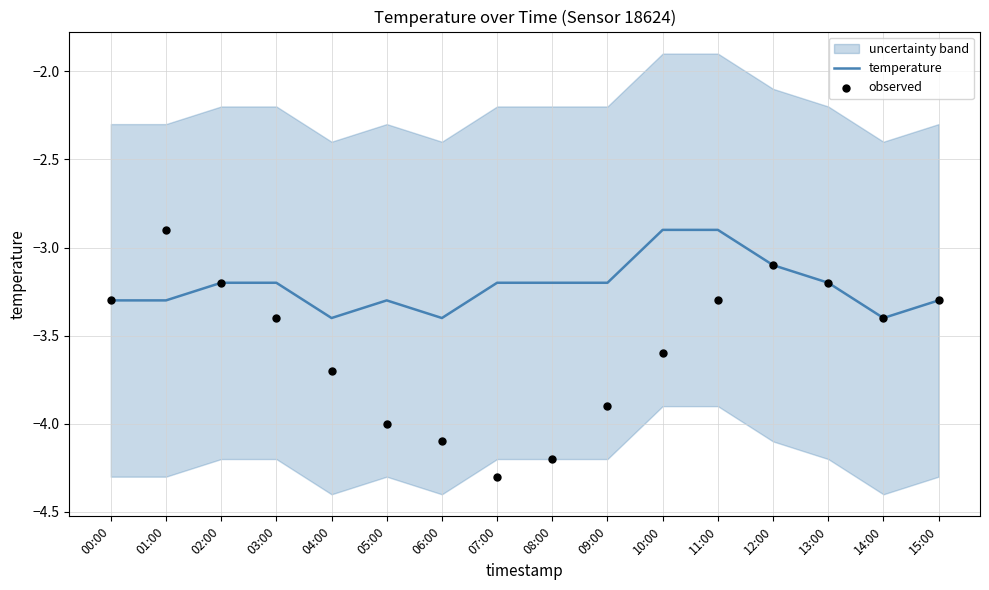

What is the total value across all series at 02:00?

-6.4